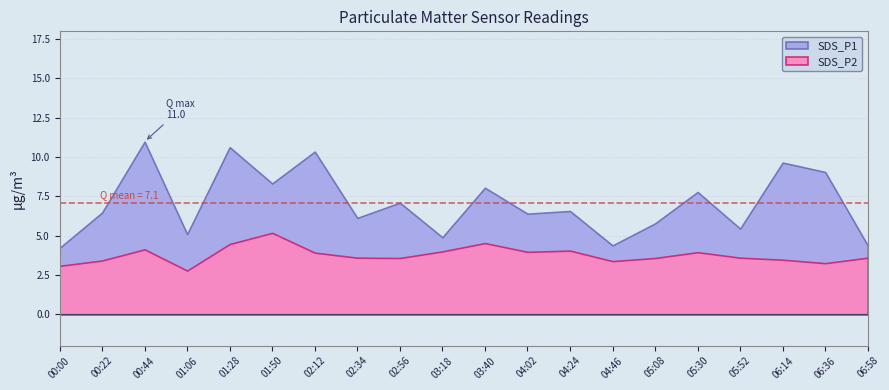

The SDS_P2 series shows 2.4 at 03:18. True or false?

False